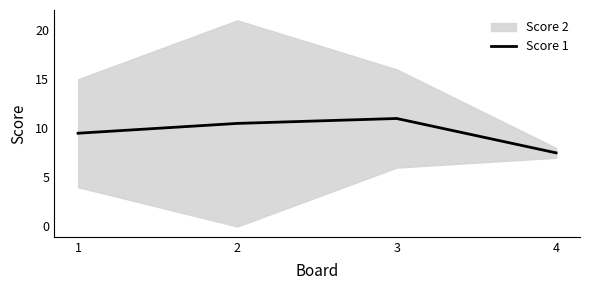

How many values are between 9 and 11?

3